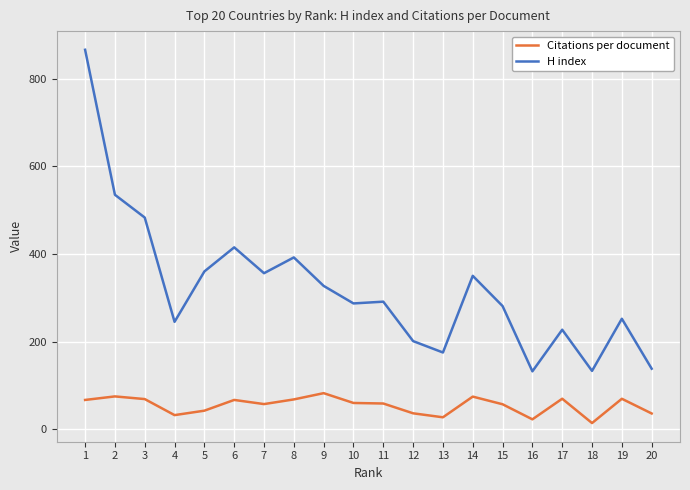

Which series has the largest total across all categories?

H index